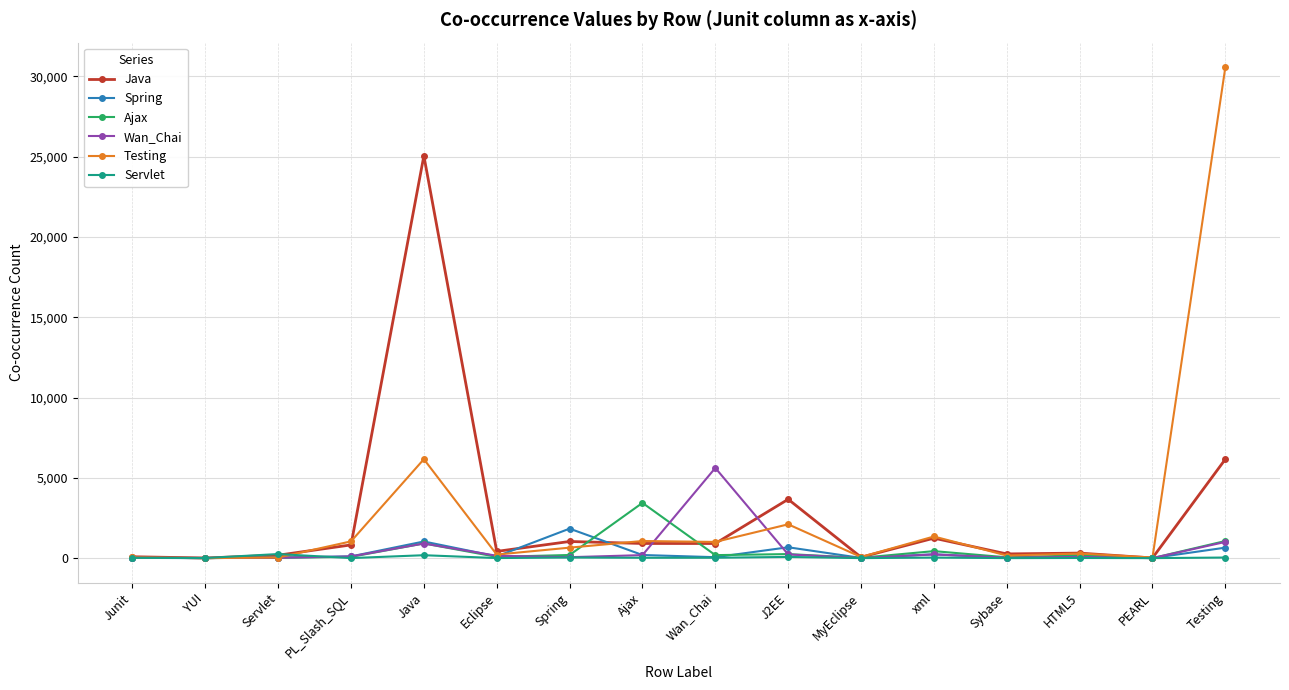

True or false: Ajax has more than 1 points higher than both neighbors.

True